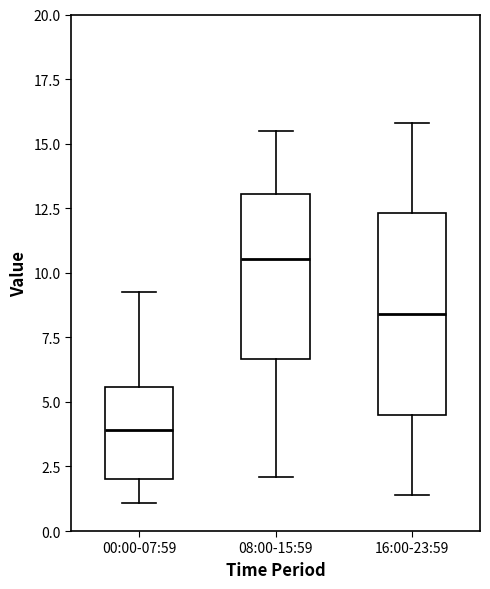

Reading left to right, read every box against the y-axis: the position of its median line, the range the box covers, and the ends of its whiskers. The values are not printed on the chart, so give them approximately, as read against the axis.

00:00-07:59: median 4.0, box 2.0 to 5.5, whiskers 1.0 to 9.5
08:00-15:59: median 10.5, box 6.5 to 13.0, whiskers 2.0 to 15.5
16:00-23:59: median 8.5, box 4.5 to 12.5, whiskers 1.5 to 16.0